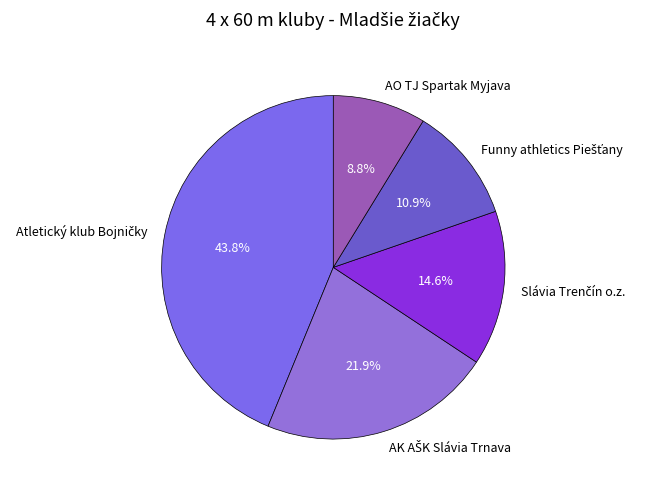

Does any single category account for the majority?

No